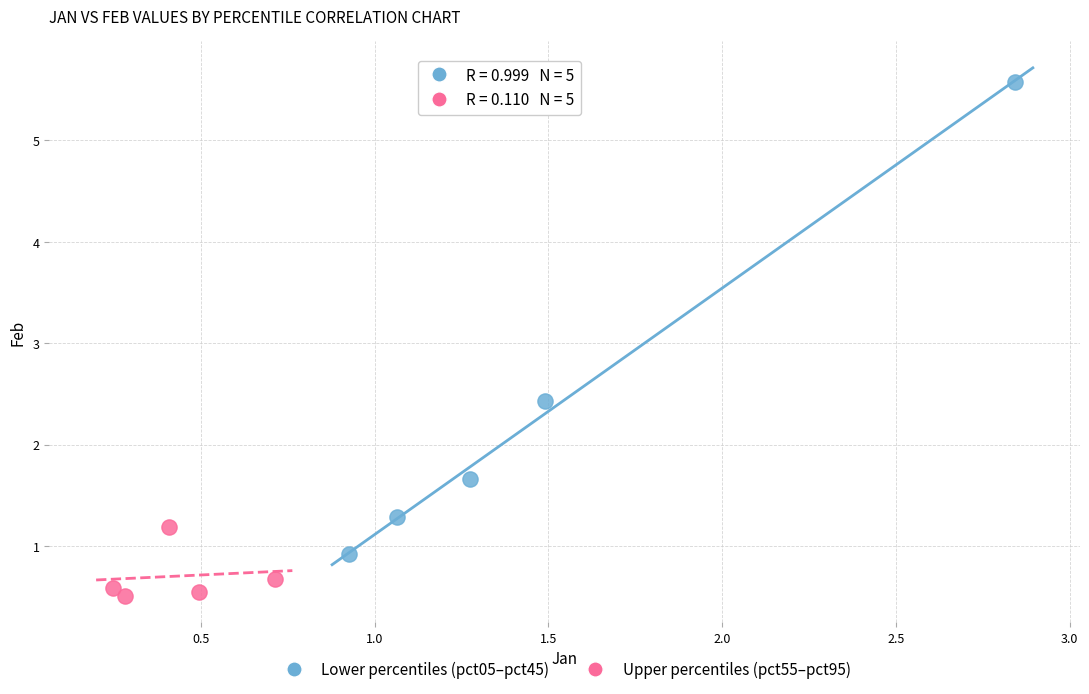

What are all the series names shown in the legend?

Lower percentiles (pct05–pct45), Upper percentiles (pct55–pct95)